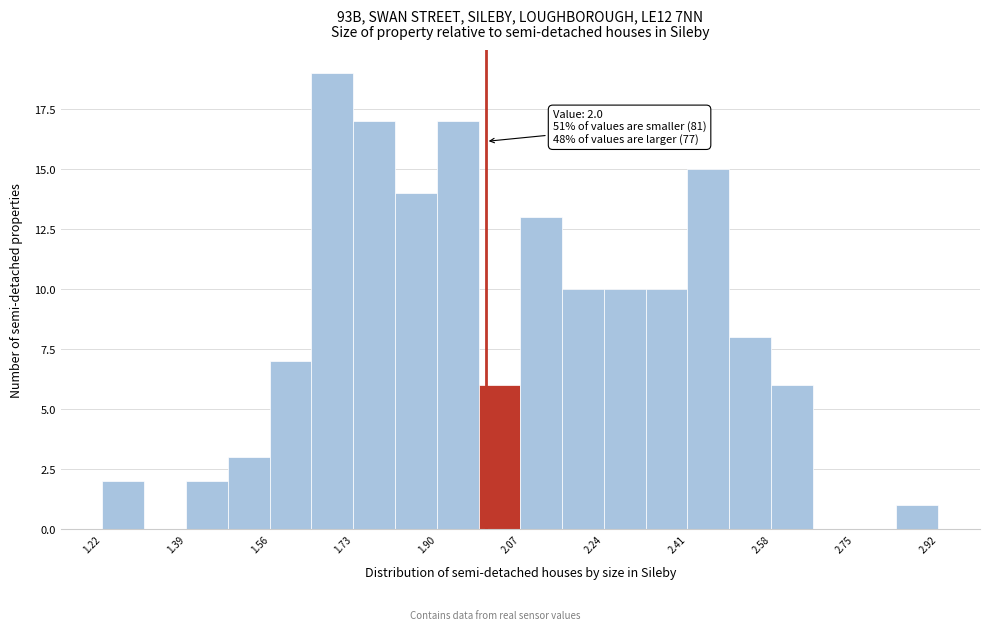

Over which range of the x-axis is the bar tallest?

1.645 to 1.730